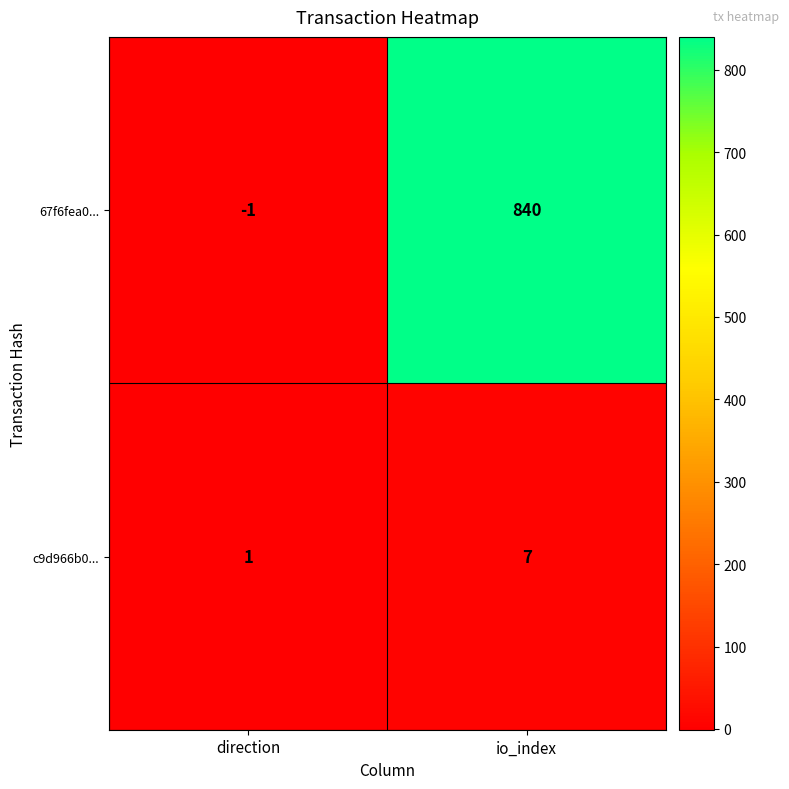

Is the value of 67f6fea0... at io_index greater than the value of c9d966b0... at direction?

Yes